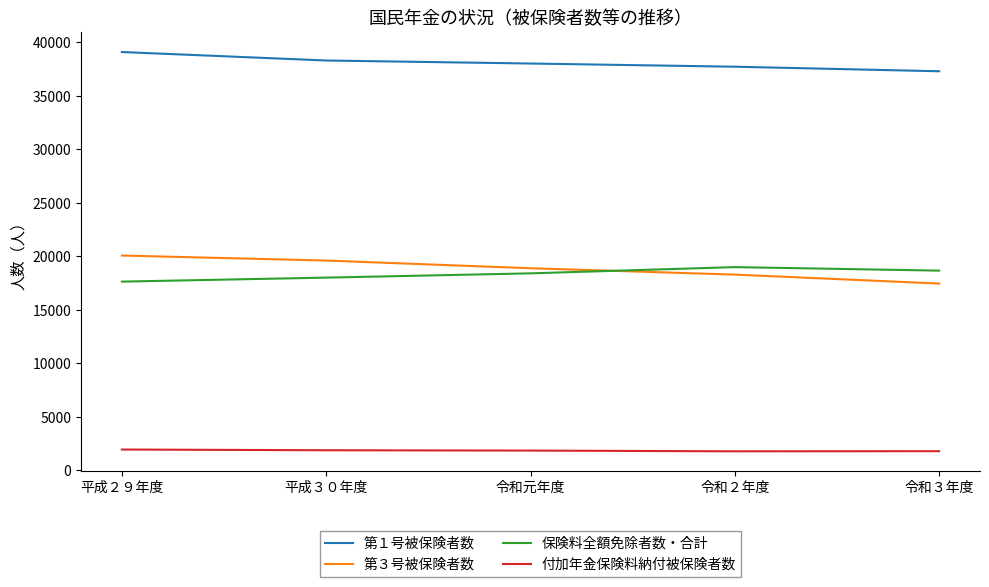

What is the difference between the maximum and minimum values in the 第１号被保険者数 series?

1798